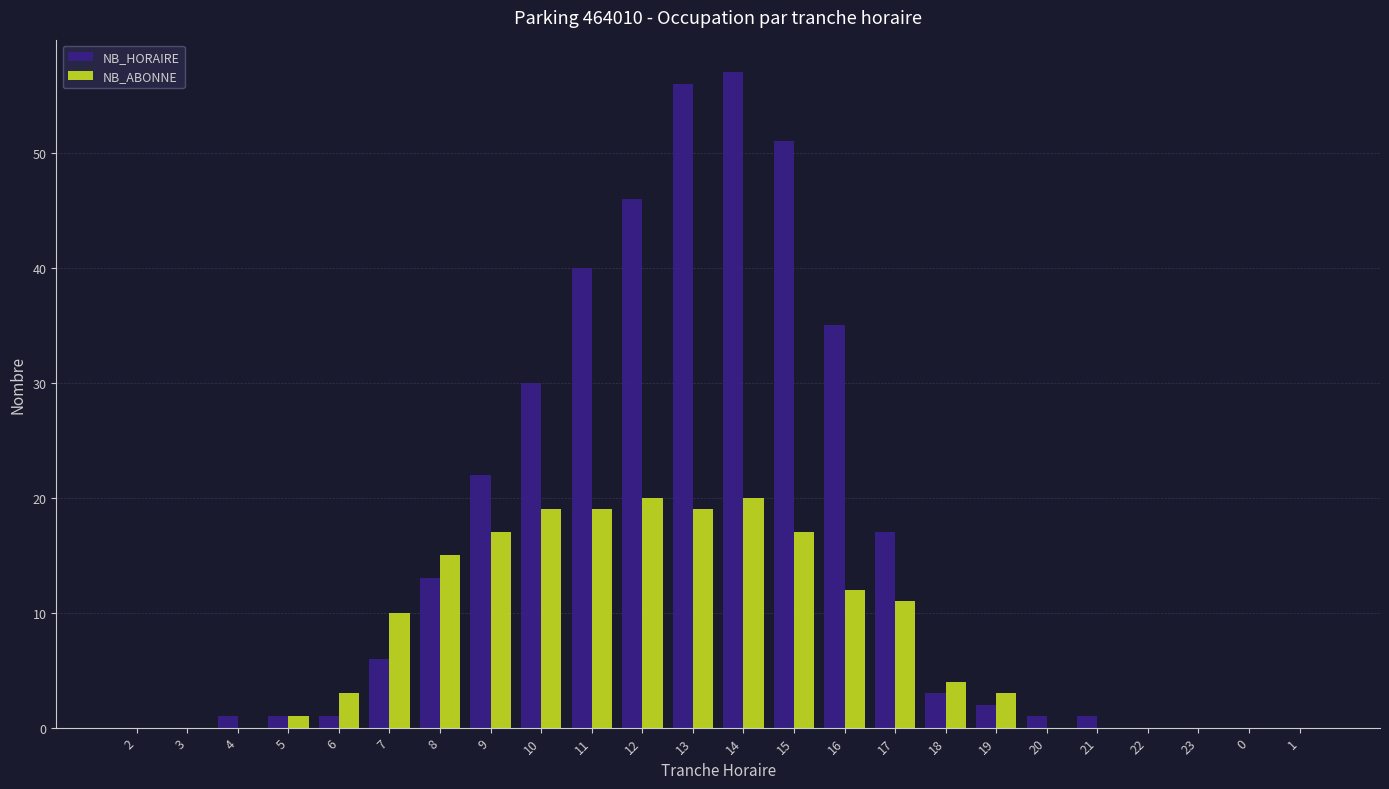

What is the total value across all series at 19?

5